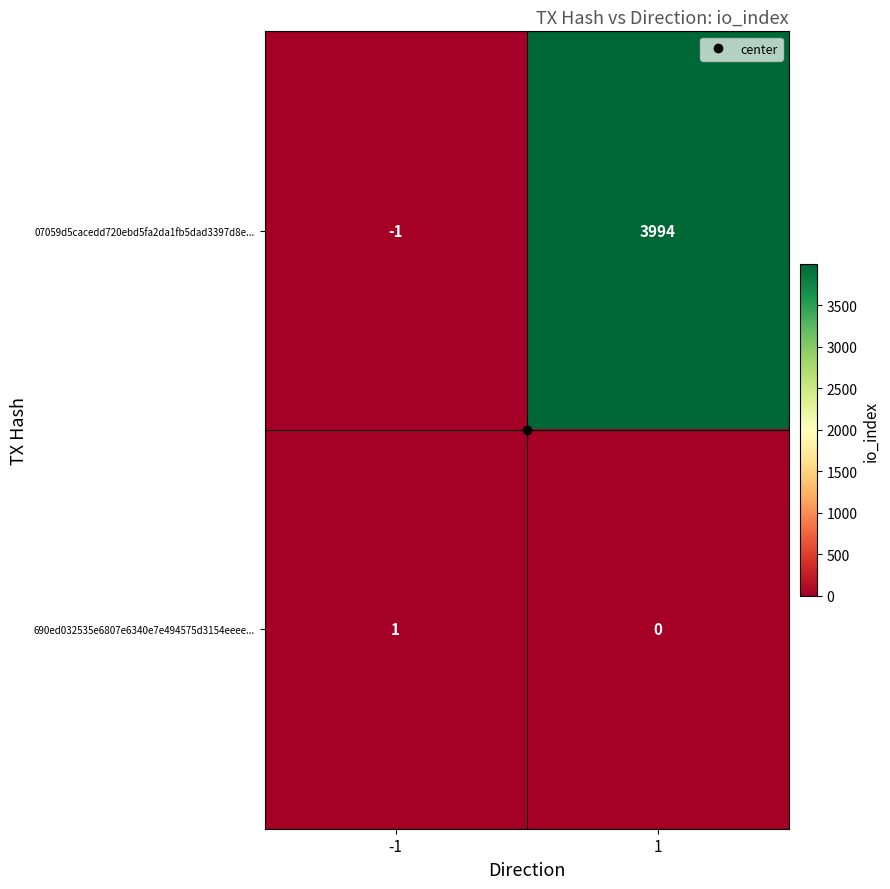

What is the maximum value shown in the chart?

3994